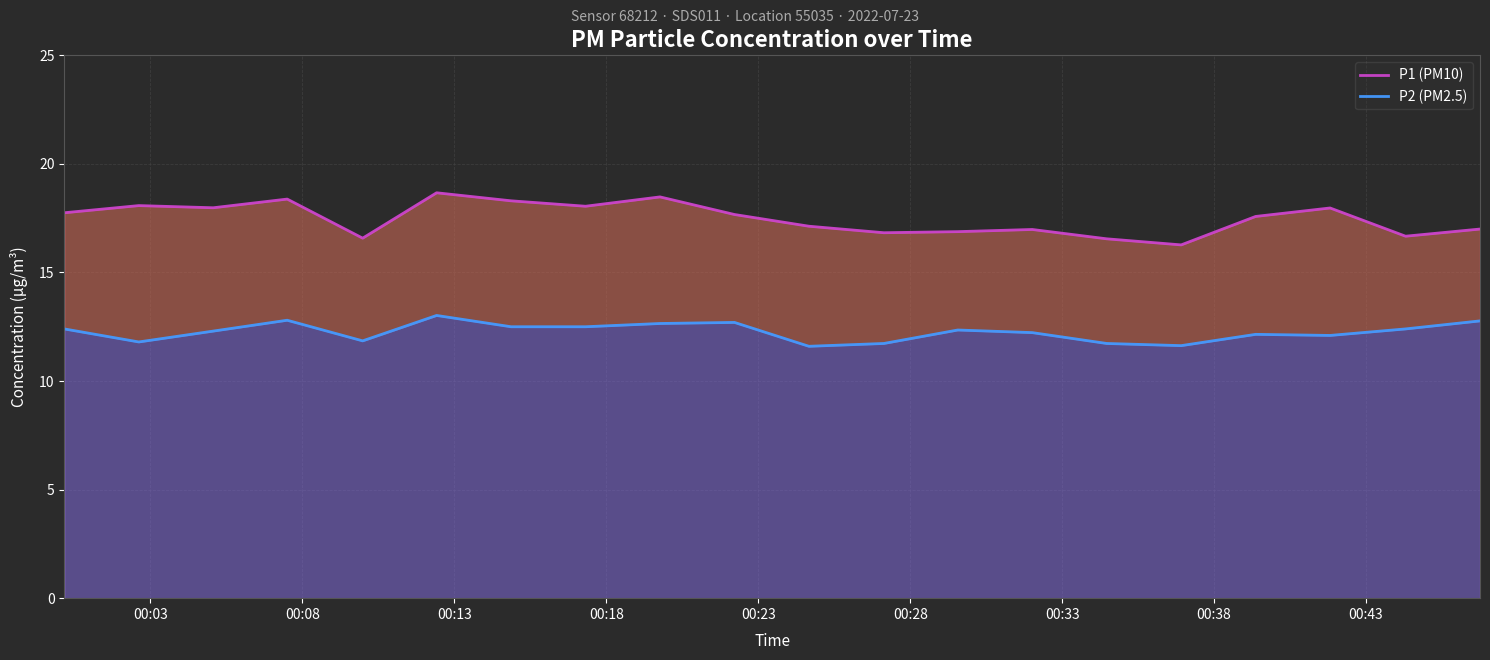

True or false: P2 (PM2.5) and P1 (PM10) cross at least once.

False